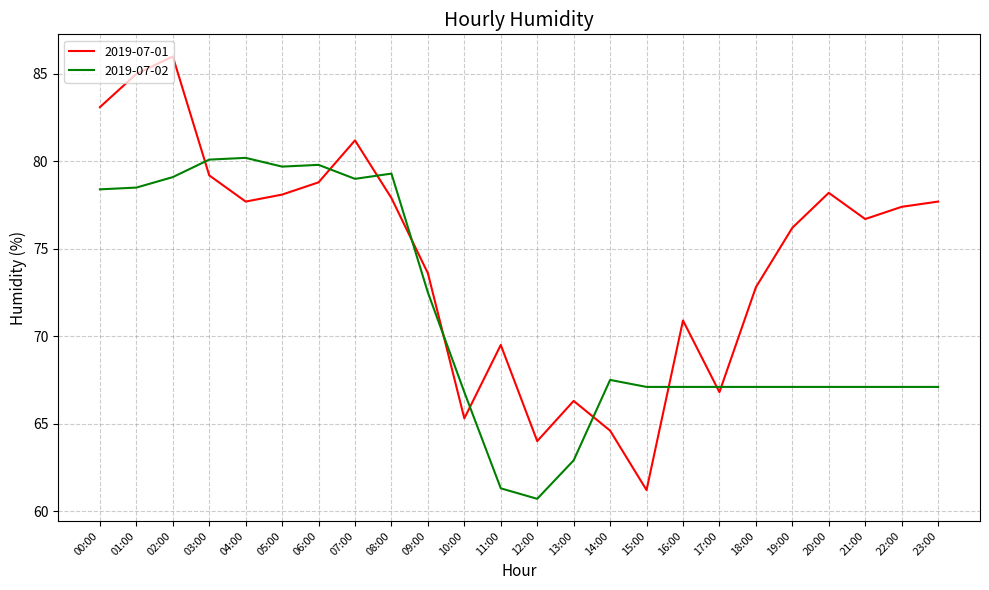

Is it true that 2019-07-02 equals 19.5 at 09:00?

False